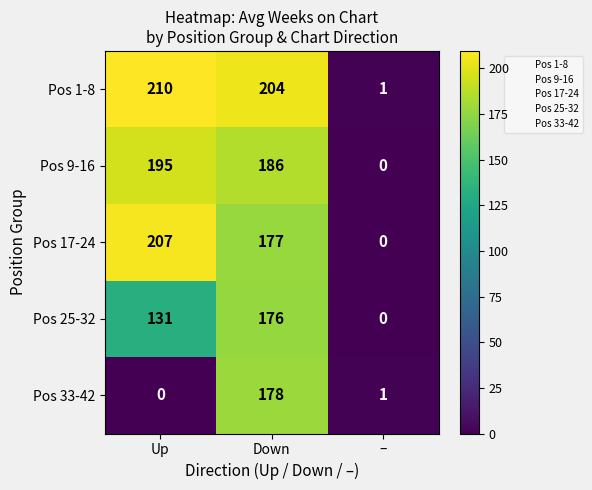

Which series has the largest total across all categories?

Pos 1-8